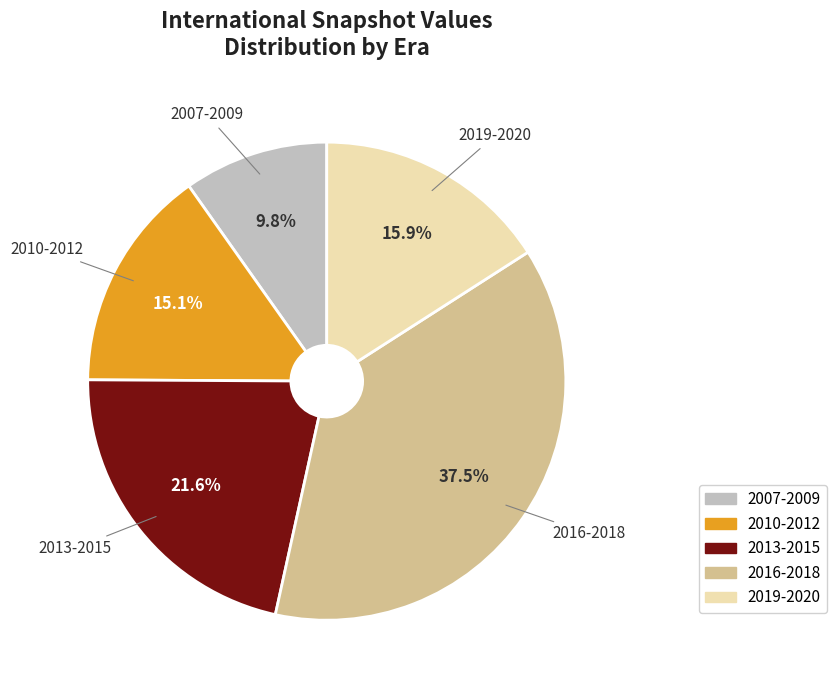

Does any single category account for the majority?

No